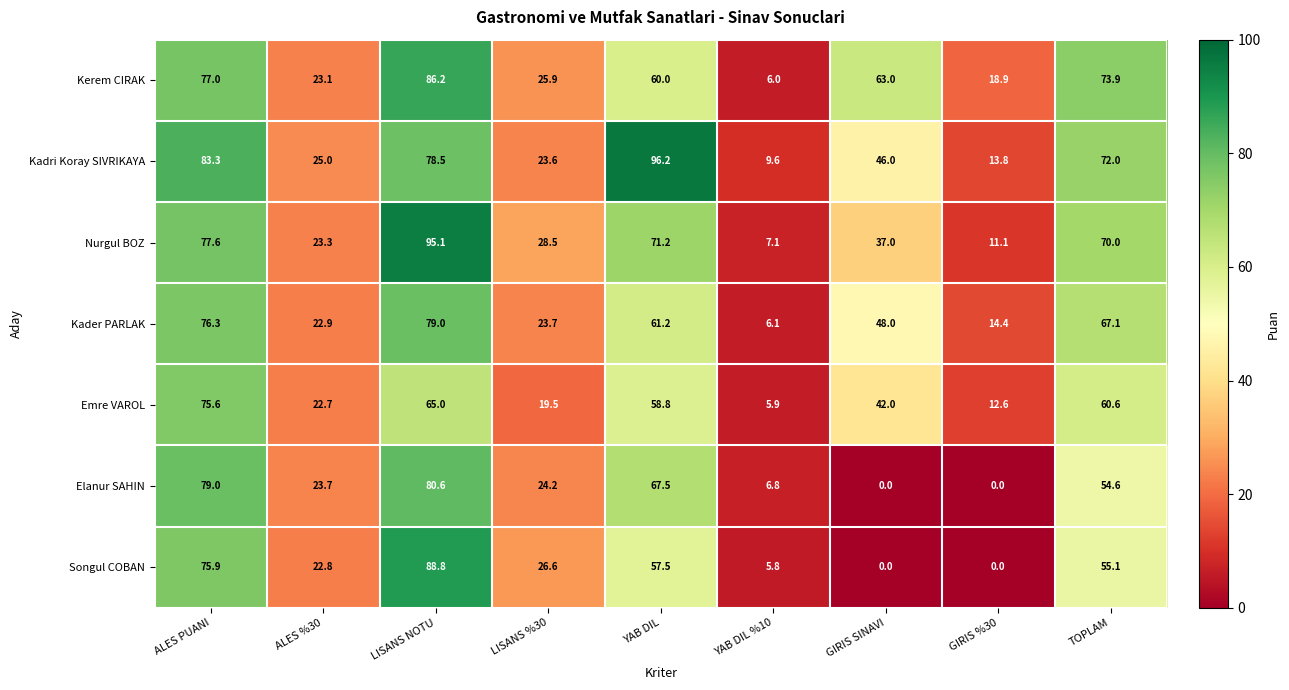

At how many categories does at least one series exceed 64?

4